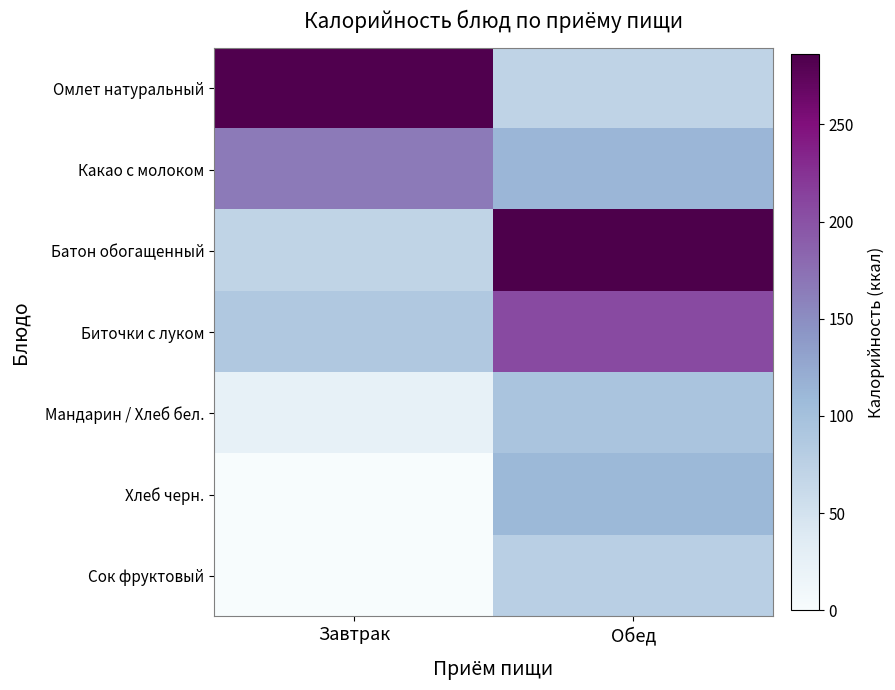

Reading left to right, list all the values displayed in this chart.

Омлет натуральный: Завтрак=283.4	Обед=70.9
Какао с молоком: Завтрак=165.7	Обед=112.4
Батон обогащенный: Завтрак=70.4	Обед=286.3
Биточки с луком: Завтрак=88.1	Обед=206.6
Мандарин / Хлеб бел.: Завтрак=23.5	Обед=94.3
Хлеб черн.: Завтрак=0.0	Обед=109.7
Сок фруктовый: Завтрак=0.0	Обед=77.8